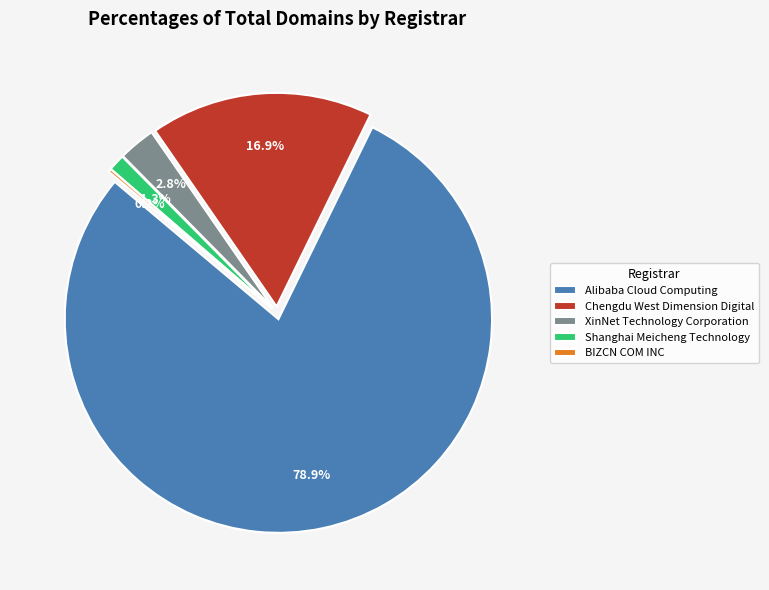

Does Alibaba Cloud Computing account for over 50% of the chart?

Yes